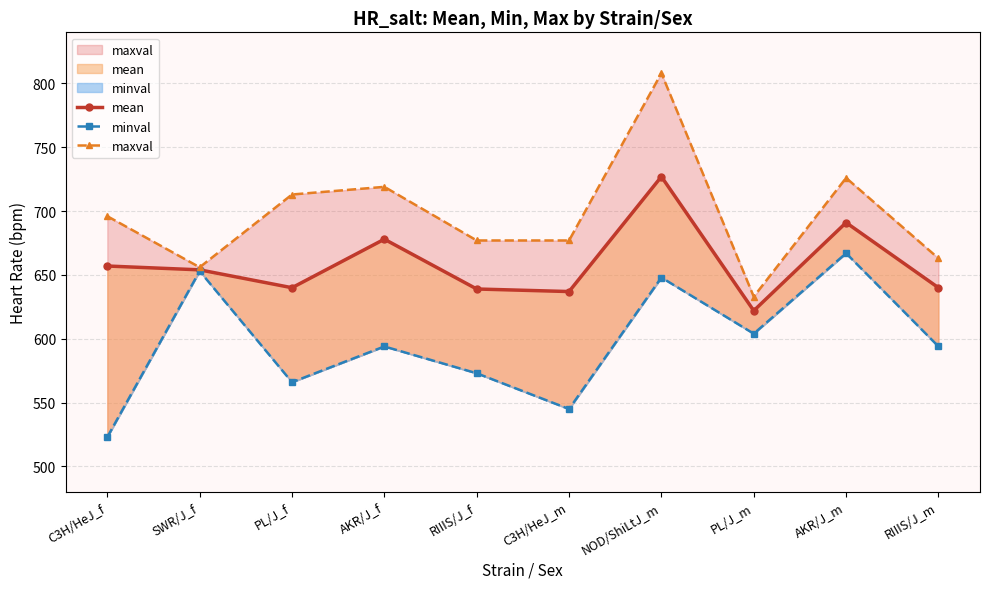

How many interior local peaks does the maxval series have?

3